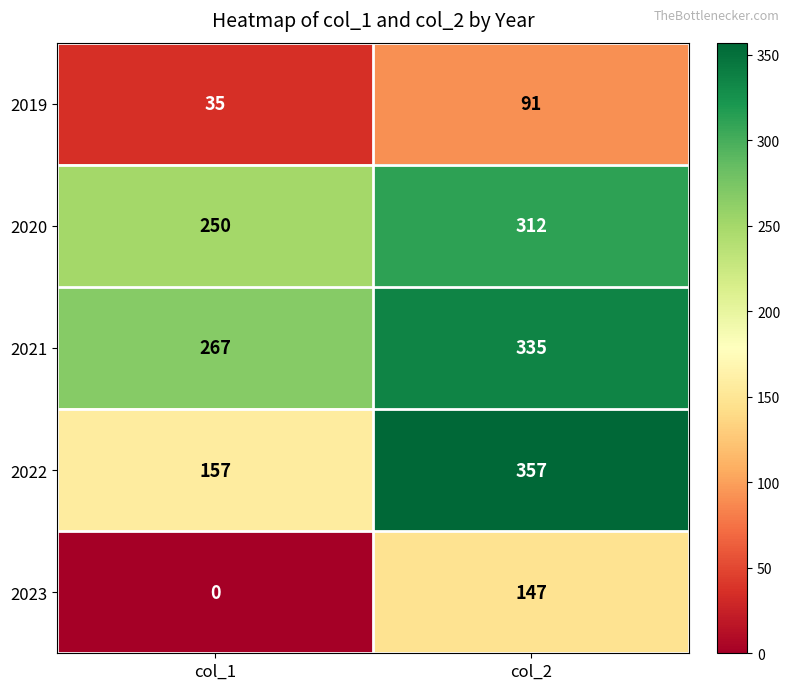

Which series has the largest range (max minus min)?

2022